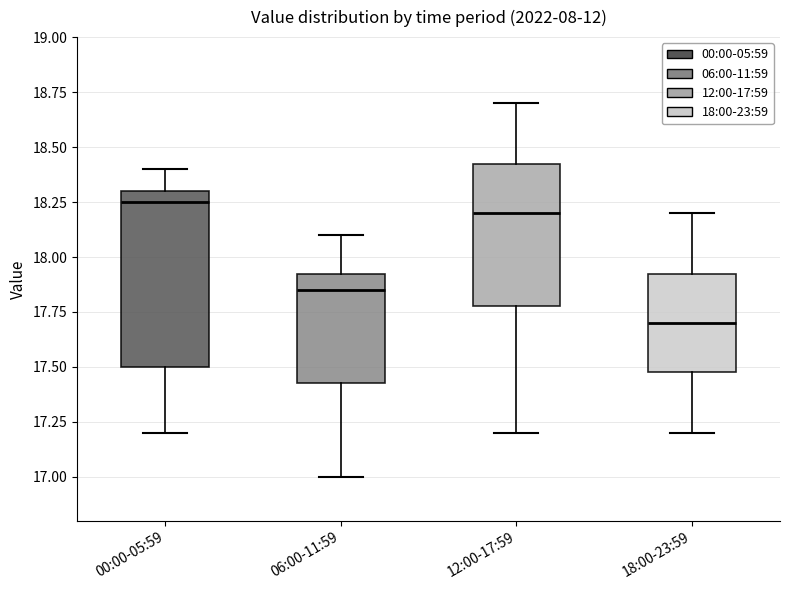

Which box is the tallest, from its lower edge to its upper edge?

00:00-05:59